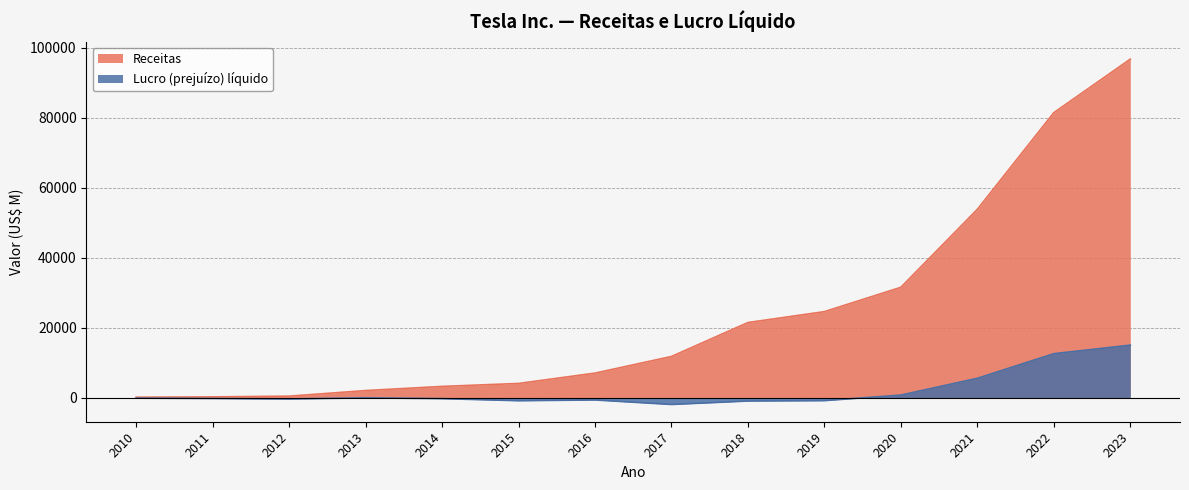

At which category is the sum across all series the highest?

2023